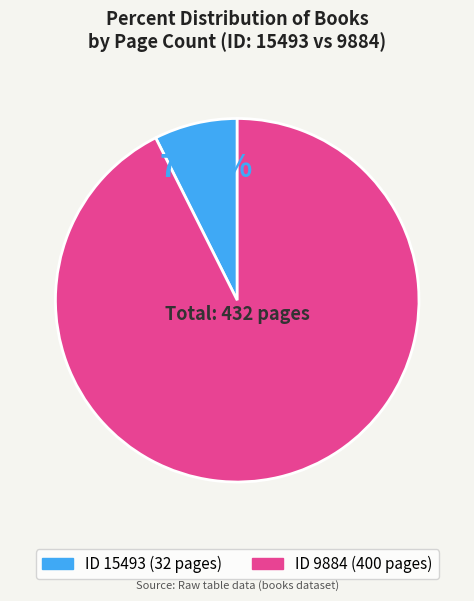

Count the number of slices in the pie.

2